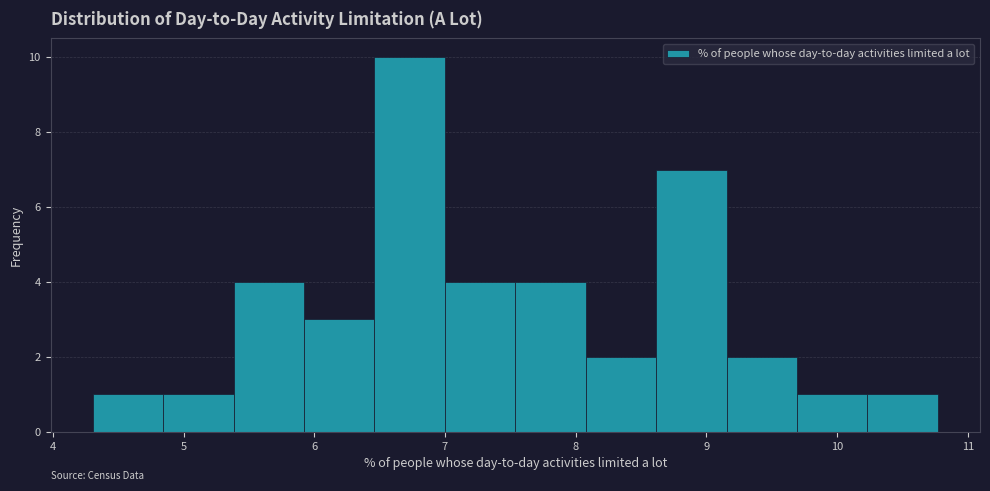

Reading left to right, list every bar in this chart as the range it spans on the x-axis followed by its height. Neither the bar edges nor the heights are printed on the chart, so give them approximately, as read against the axes.

4.3 to 4.8: 1
4.8 to 5.4: 1
5.4 to 5.9: 4
5.9 to 6.5: 3
6.5 to 7.0: 10
7.0 to 7.5: 4
7.5 to 8.1: 4
8.1 to 8.6: 2
8.6 to 9.2: 7
9.2 to 9.7: 2
9.7 to 10.2: 1
10.2 to 10.8: 1